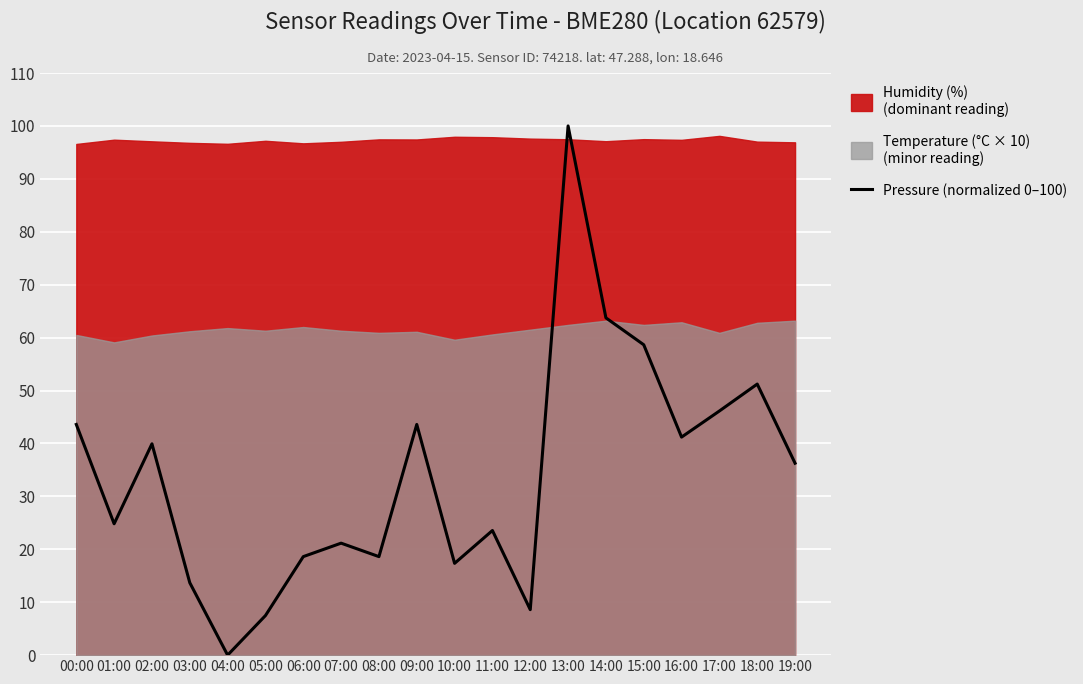

The value at 13:00 is 100.0. True or false?

True